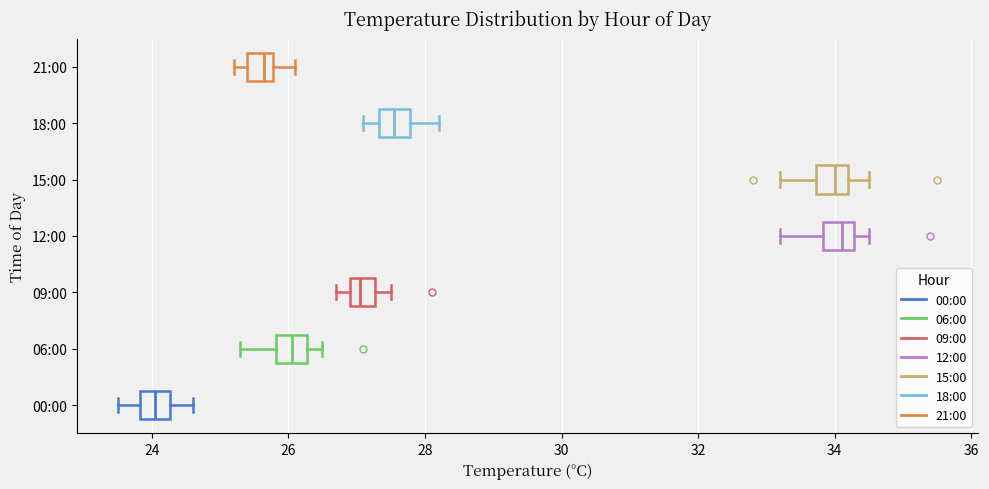

Reading bottom to top, read every box against the x-axis: the position of its median line, the range the box covers, and the ends of its whiskers. The values are not printed on the chart, so give them approximately, as read against the axis.

00:00: median 24.0, box 23.8 to 24.2, whiskers 23.6 to 24.6
06:00: median 26.0, box 25.8 to 26.2, whiskers 25.4 to 26.6
09:00: median 27.0 (inside the box), box 27.0 to 27.2, whiskers 26.8 to 27.6
12:00: median 34.2 (inside the box), box 33.8 to 34.2, whiskers 33.2 to 34.6
15:00: median 34.0, box 33.8 to 34.2, whiskers 33.2 to 34.6
18:00: median 27.6, box 27.4 to 27.8, whiskers 27.2 to 28.2
21:00: median 25.6, box 25.4 to 25.8, whiskers 25.2 to 26.2